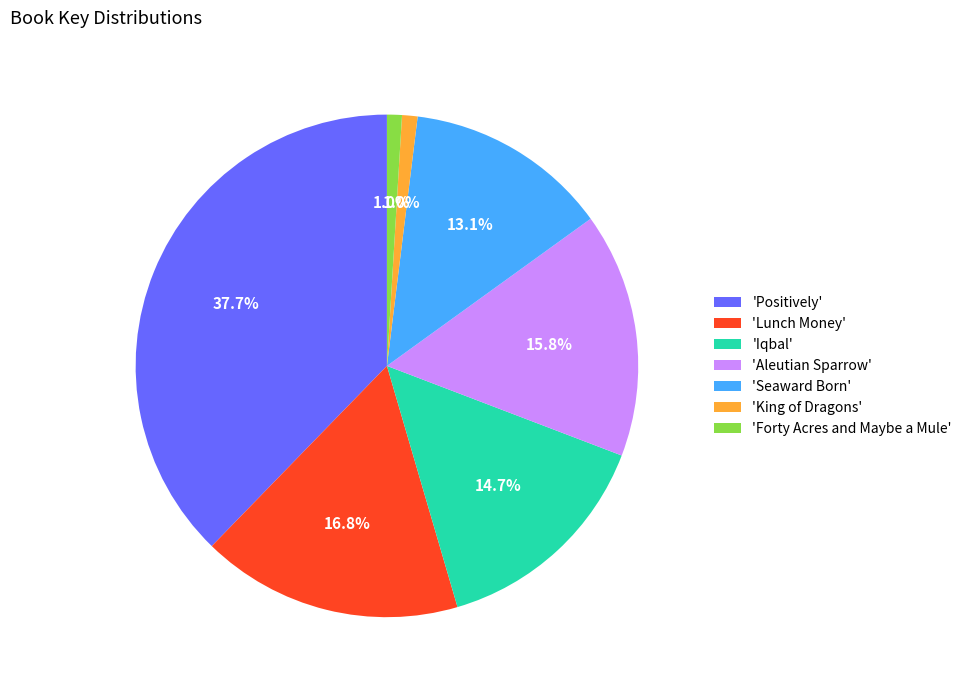

Is 'Forty Acres and Maybe a Mule' the majority of the pie?

No